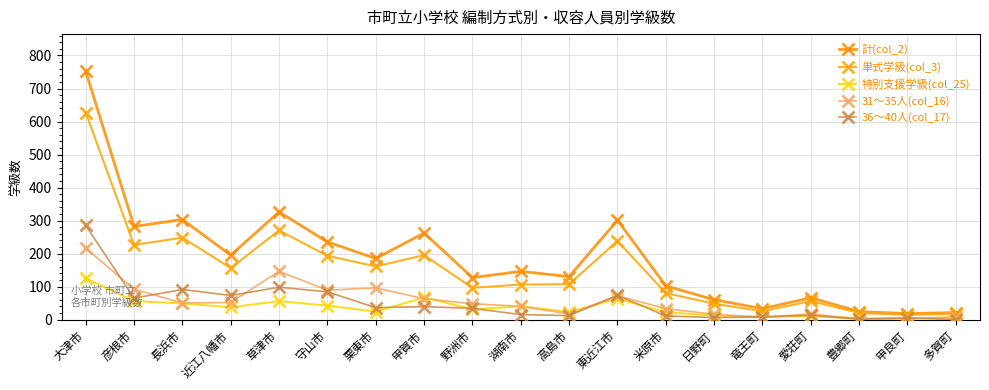

In 計(col_2), how many points are lower than both neighbors (excluding endpoints)?

7